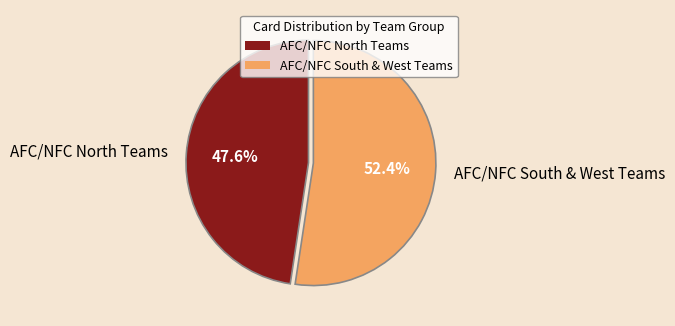

How many slices are in this pie chart?

2